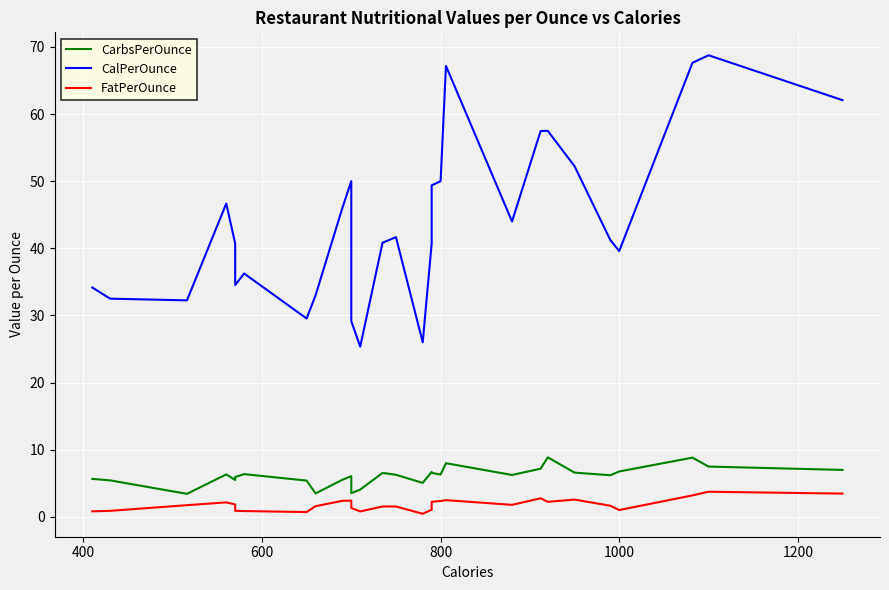

True or false: FatPerOunce and CalPerOunce intersect in this chart.

False